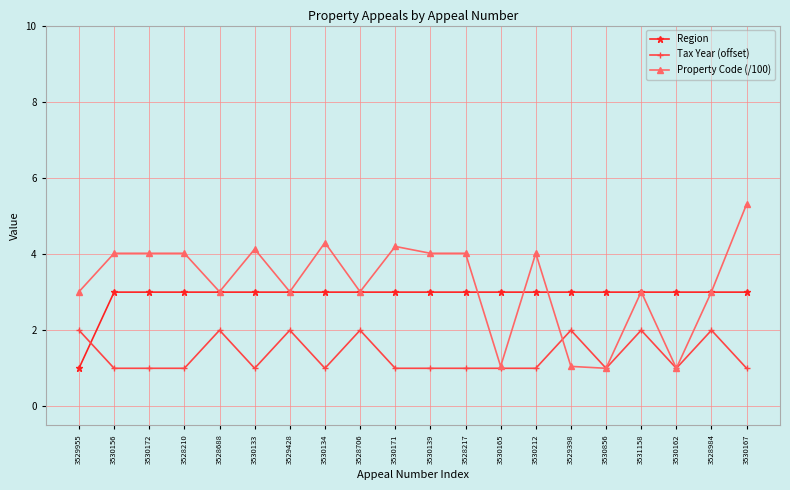

Reading left to right, extract all data points from this chart.

Region: 1.0	3.0	3.0	3.0	3.0	3.0	3.0	3.0	3.0	3.0	3.0	3.0	3.0	3.0	3.0	3.0	3.0	3.0	3.0	3.0
Tax Year (offset): 2.0	1.0	1.0	1.0	2.0	1.0	2.0	1.0	2.0	1.0	1.0	1.0	1.0	1.0	2.0	1.0	2.0	1.0	2.0	1.0
Property Code (/100): 3.0	4.0	4.0	4.0	3.0	4.1	3.0	4.3	3.0	4.2	4.0	4.0	1.1	4.0	1.1	1.0	3.0	1.0	3.0	5.3